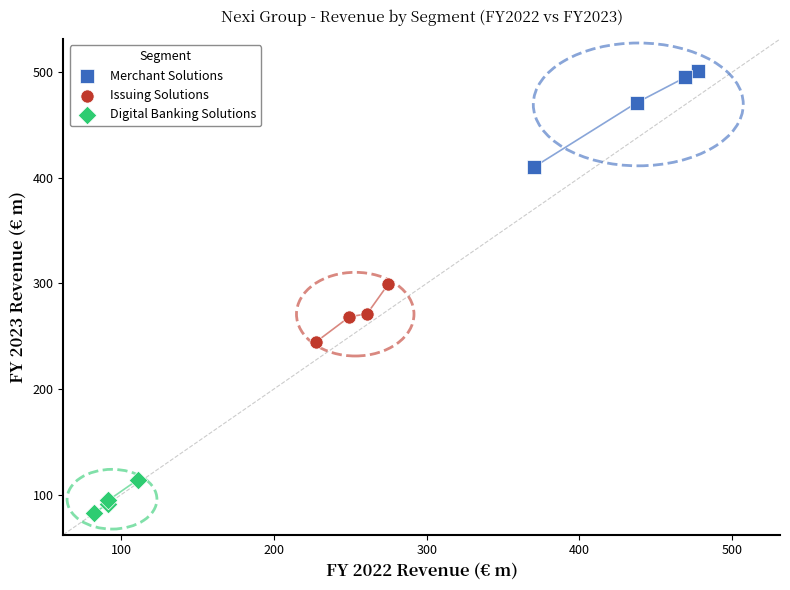

Which series reaches the minimum Y coordinate?

Digital Banking Solutions